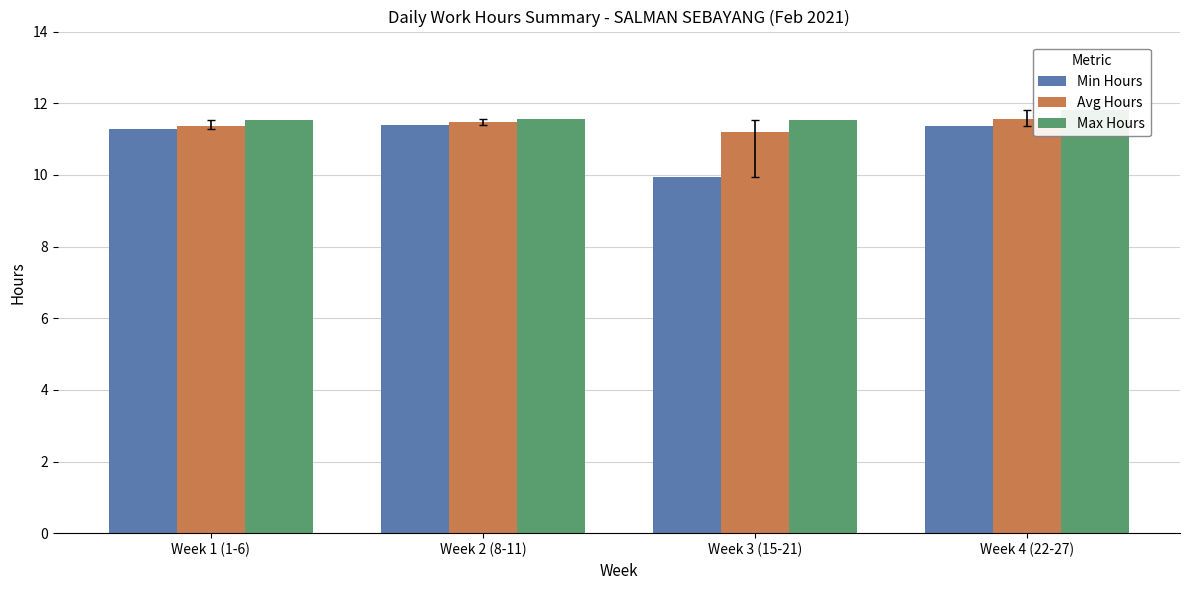

Does the chart contain any negative values?

No